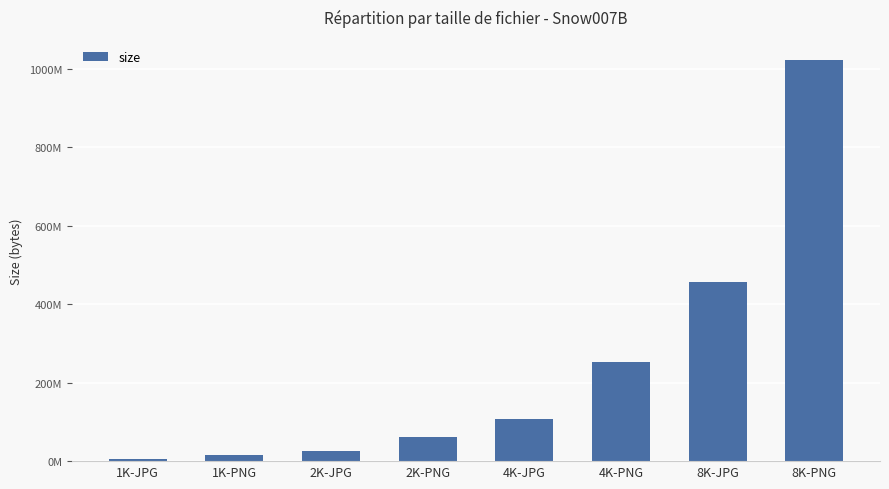

What value does the data have at 1K-PNG, to the nearest 10?

15609660